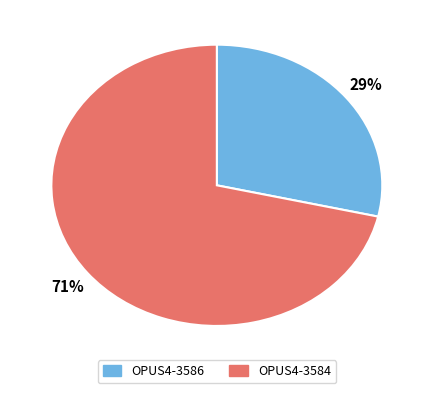

To the nearest percent, what is the average slice percentage?

50%